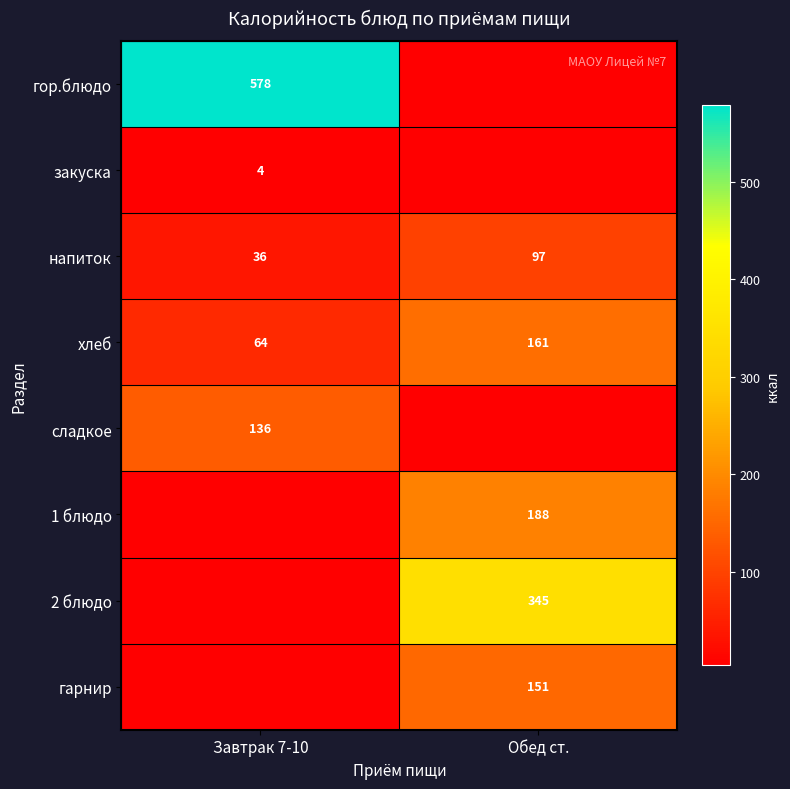

Is it true that напиток equals 36.2 at Завтрак 7-10?

True